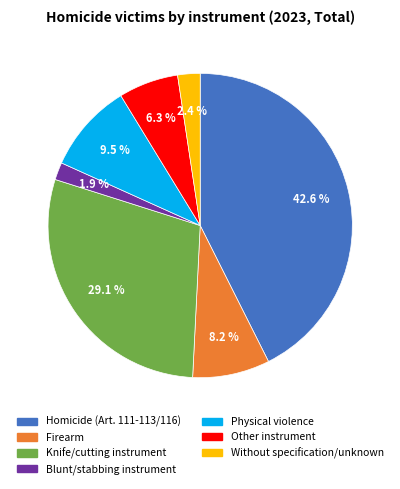

Is there any slice that represents more than half of the pie?

No